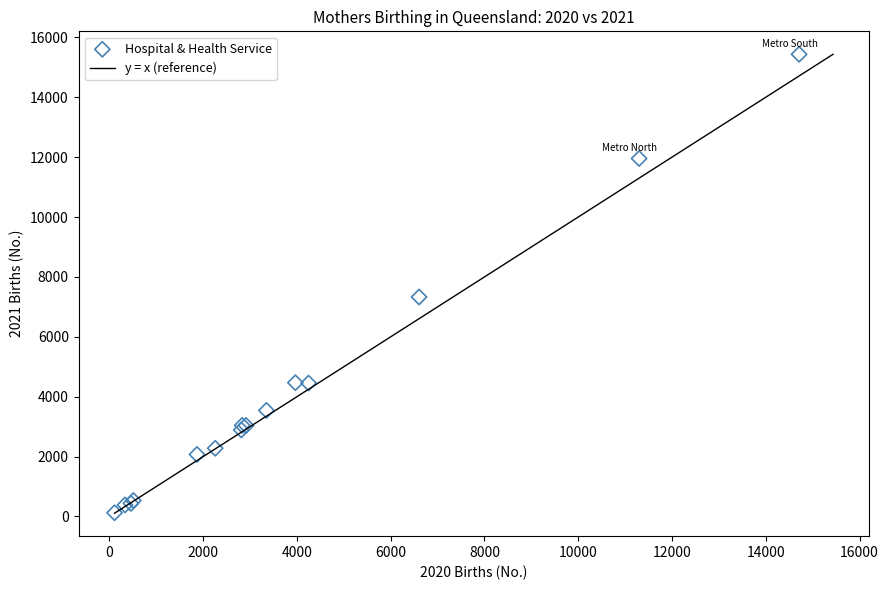

What Y value in the scatter plot is closest to 7779?

7330